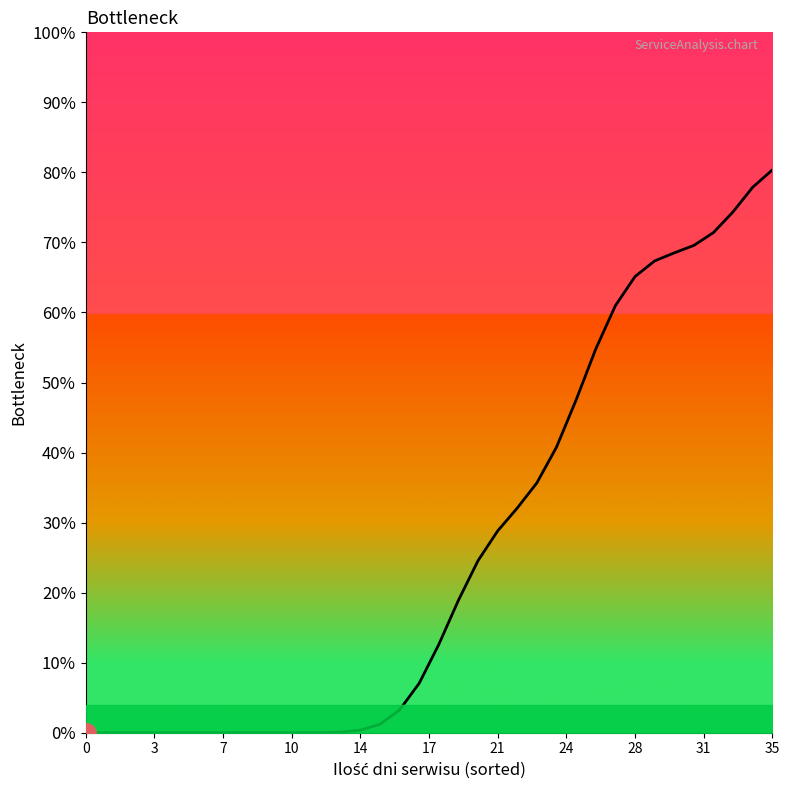

What is the difference between the values at 19 and 15?

17.7